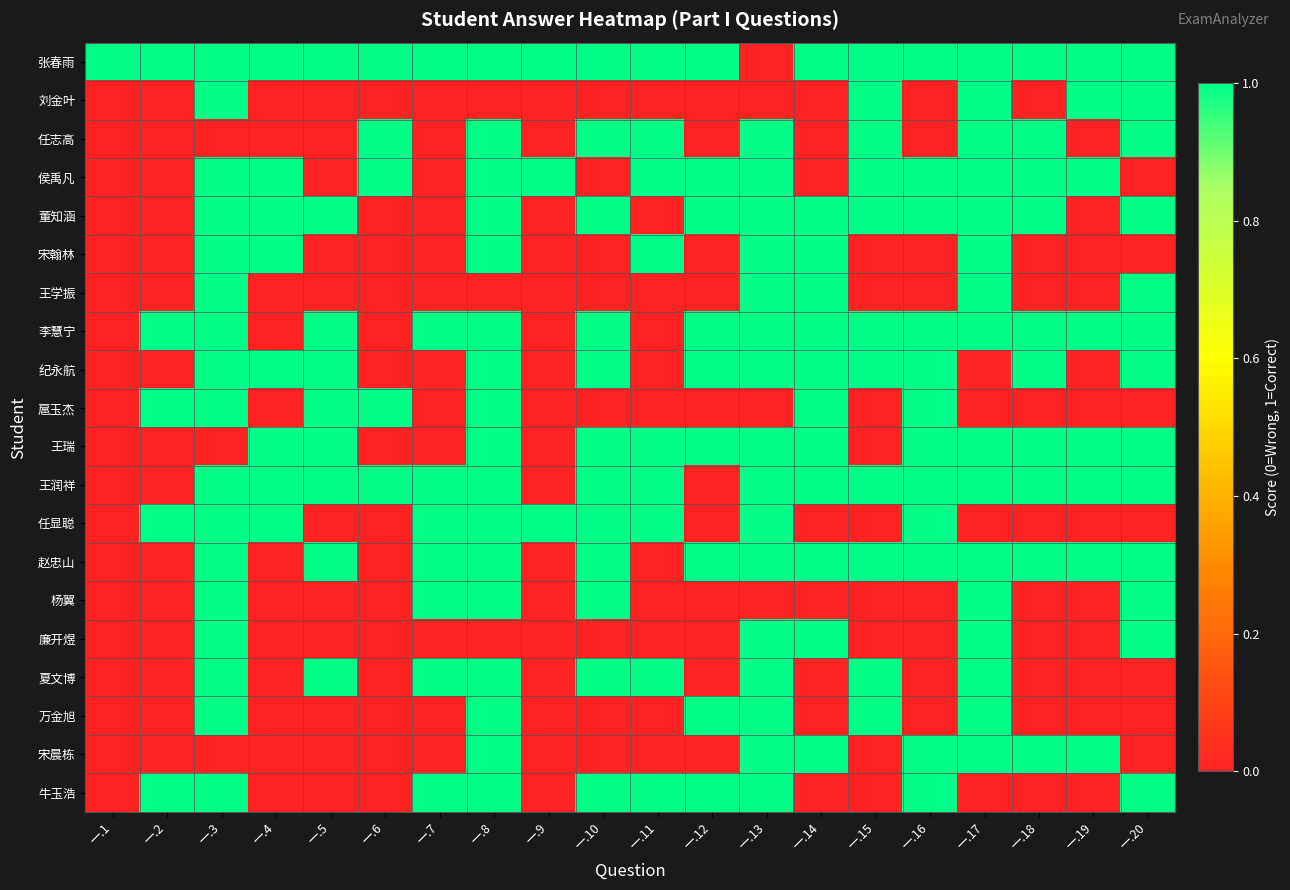

What is the greatest value displayed?

1